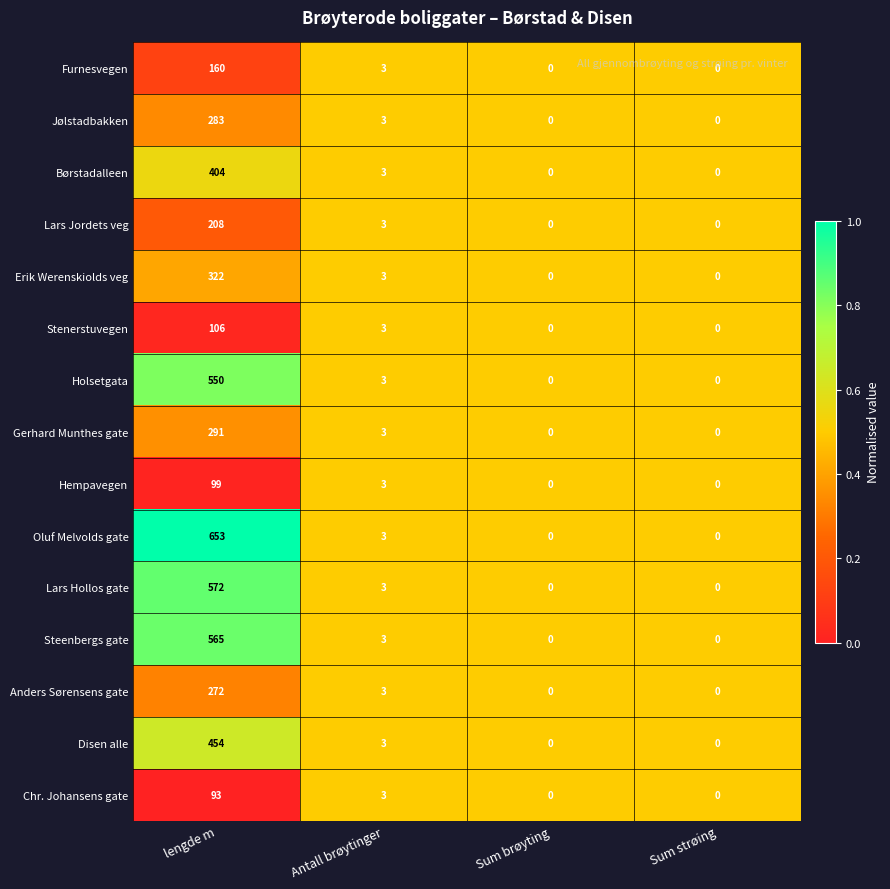

What is the total value across all series at lengde m?

5032